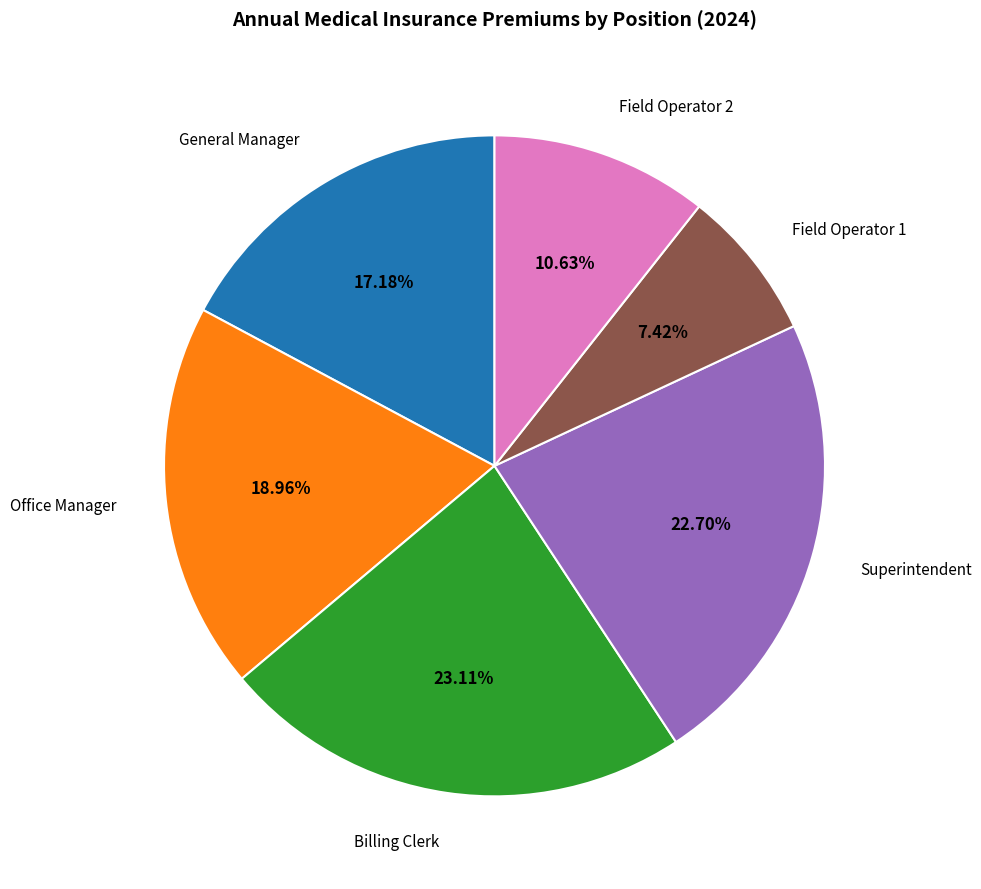

To the nearest percent, what portion does Field Operator 2 represent?

11%